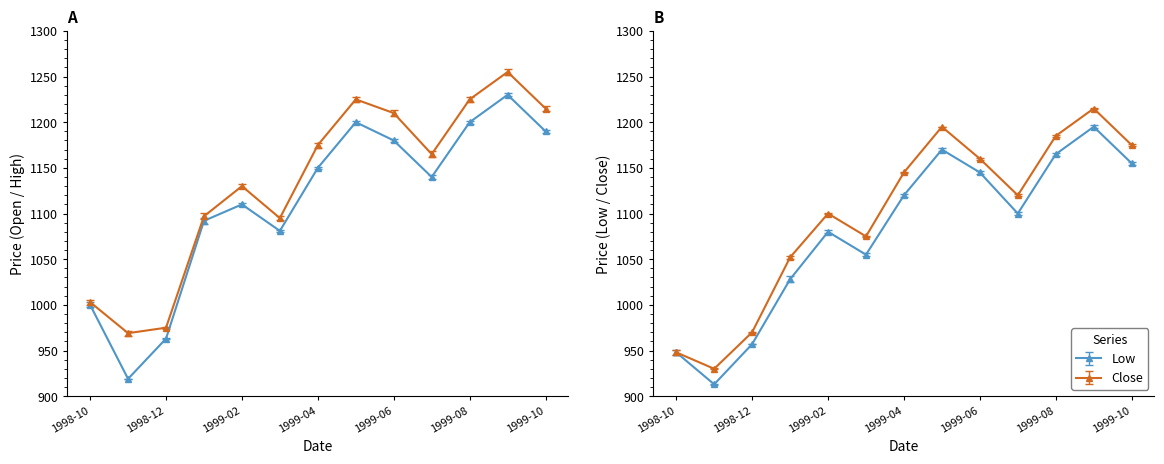

Between 1998-11 and 1999-08, which series saw the biggest shift?

Open